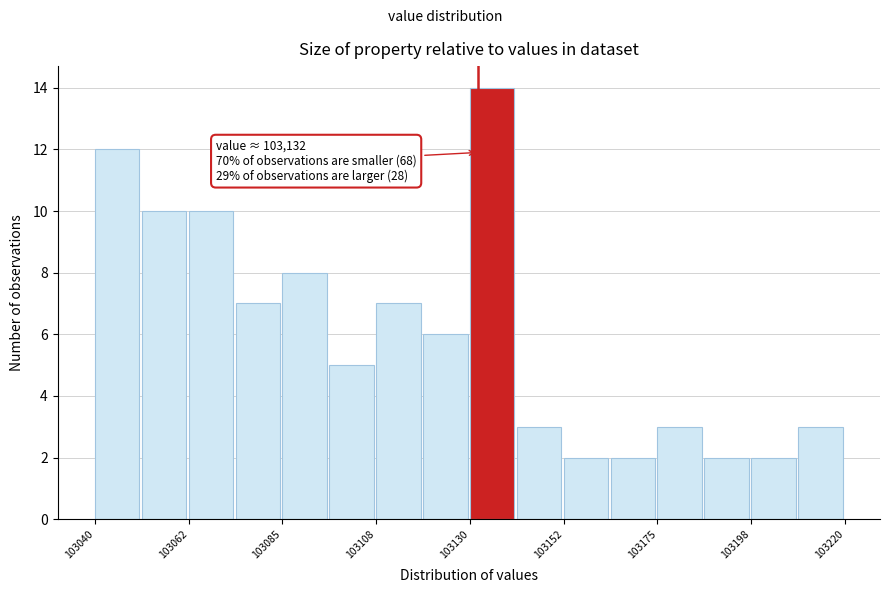

Read against the x-axis, roughly where is the centre of the tallest bar?

103135